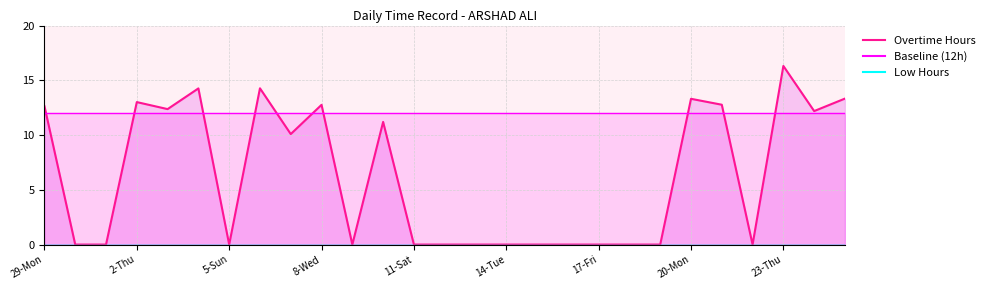

Rank the categories by Baseline value from lowest to highest.

29-Mon, 30-Tue, 1-Wed, 2-Thu, 3-Fri, 4-Sat, 5-Sun, 6-Mon, 7-Tue, 8-Wed, 9-Thu, 10-Fri, 11-Sat, 12-Sun, 13-Mon, 14-Tue, 15-Wed, 16-Thu, 17-Fri, 18-Sat, 19-Sun, 20-Mon, 21-Tue, 22-Wed, 23-Thu, 24-Fri, 25-Sat